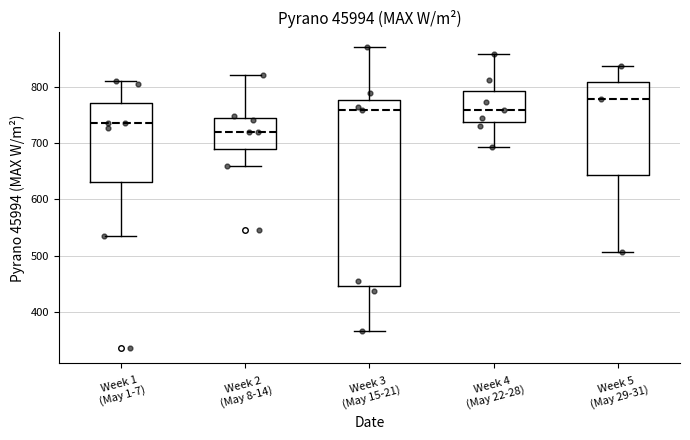

Where does the median line of the box for Week 1 (May 1-7) sit on the y-axis? The values are not printed on the chart, so give them approximately, as read against the axis.

740